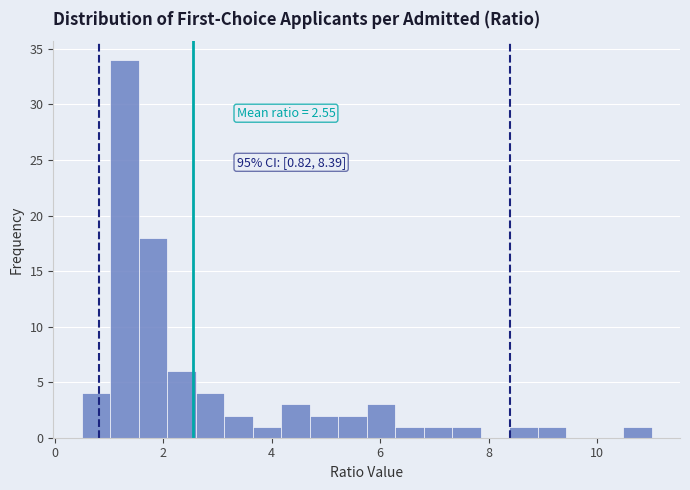

Read against the x-axis, roughly where is the centre of the tallest bar?

1.2